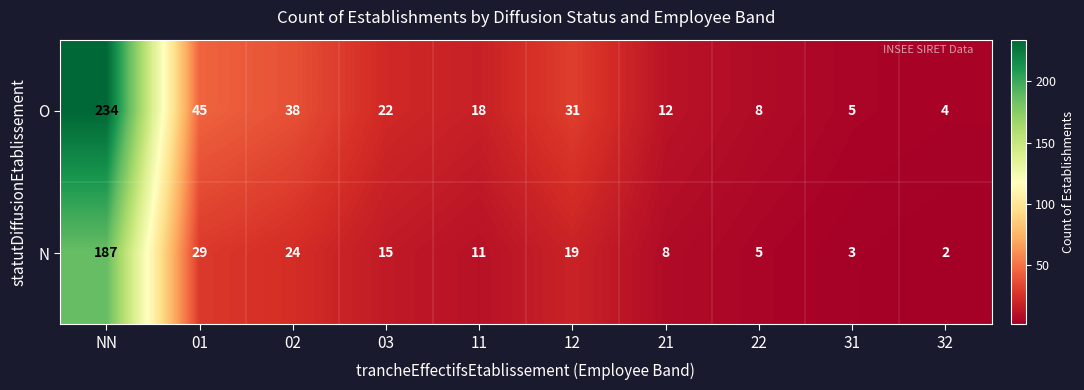

At how many categories does at least one series exceed 211?

1